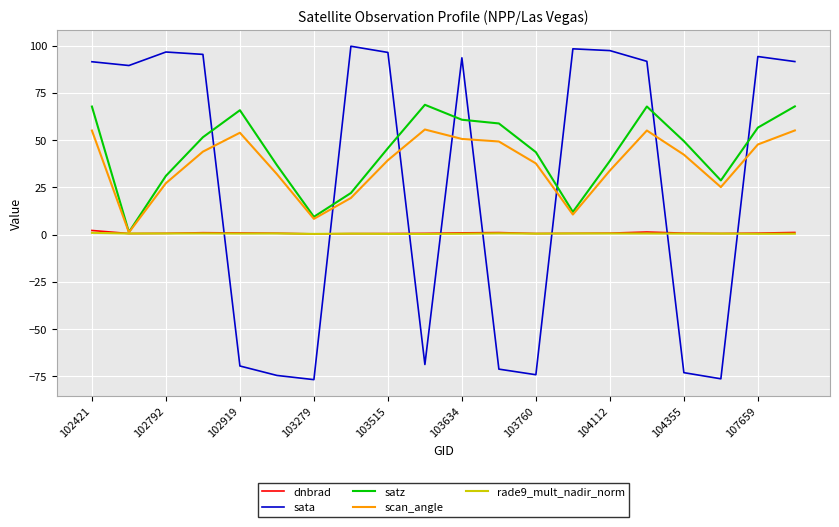

What is the smallest value displayed?

-76.7